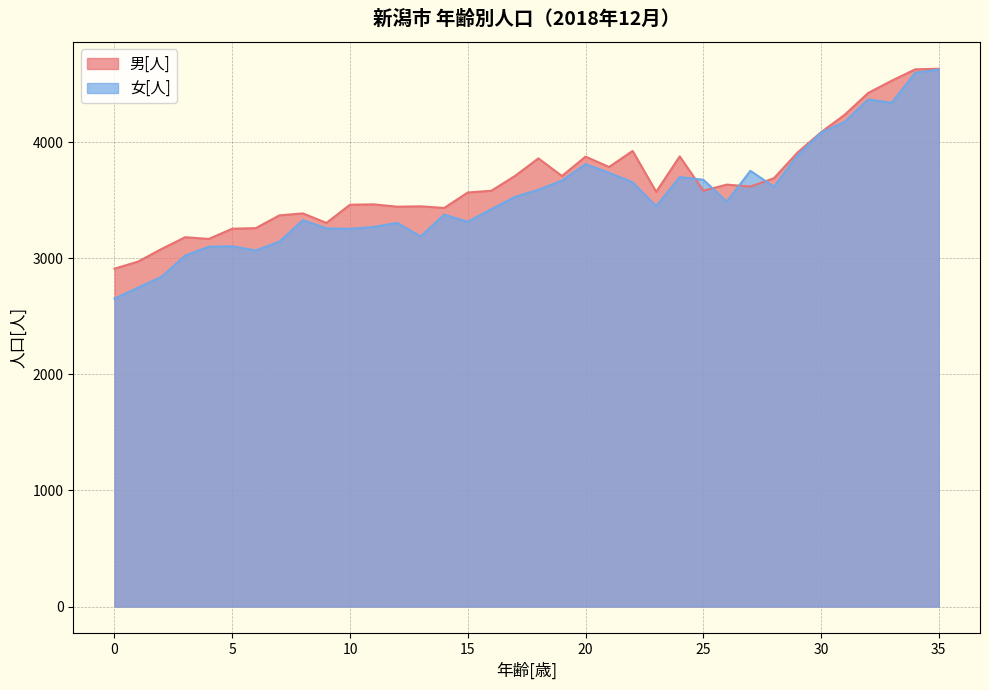

What are all the series names shown in the legend?

男[人], 女[人]